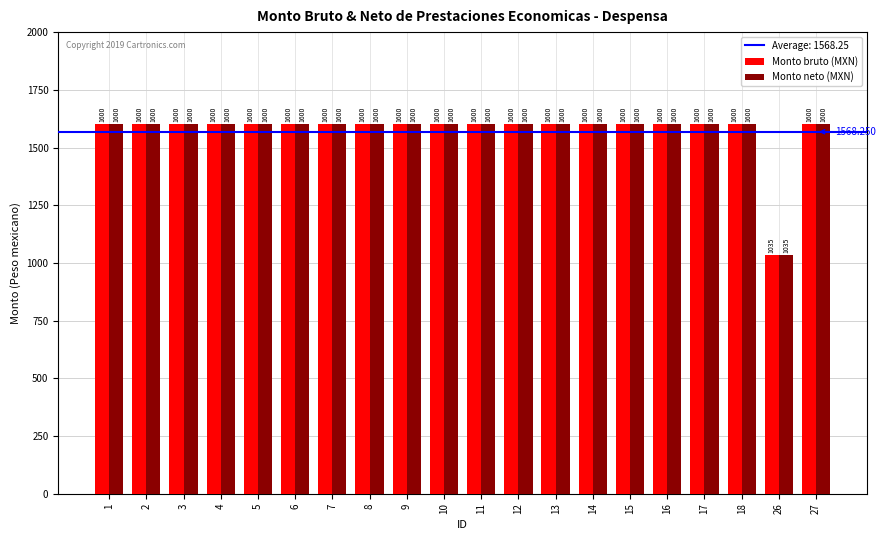

What is the difference between the second highest and minimum values in the Monto neto (MXN) series?

565